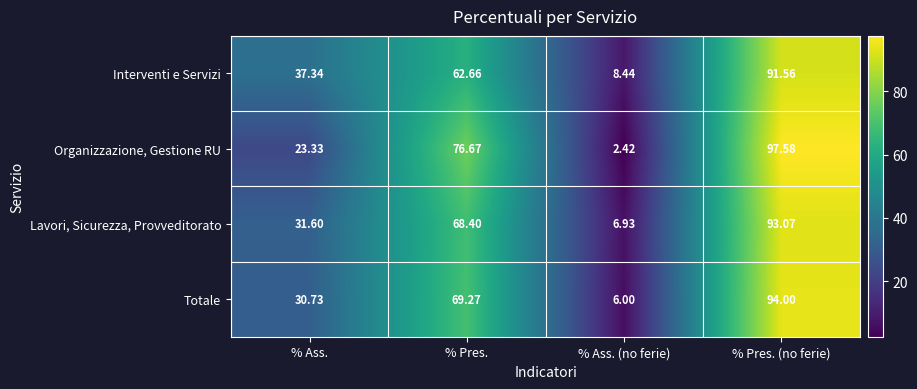

At which category is the sum across all series the highest?

% Pres. (no ferie)